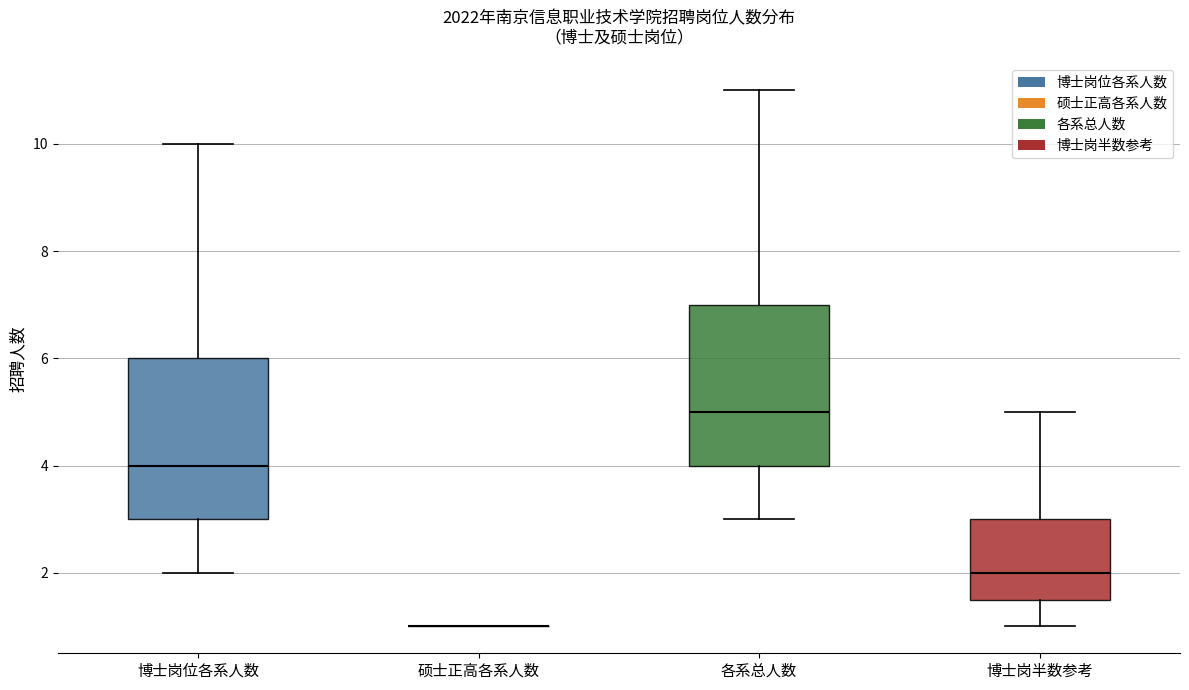

Reading left to right, transcribe this box plot: for each box, give where its median line is, the range the box spans, and where its two whiskers end, as read against the y-axis. The values are not printed on the chart, so give them approximately, as read against the axis.

博士岗位各系人数: median 4.0, box 3.0 to 6.0, whiskers 2.0 to 10.0
硕士正高各系人数: box collapsed to a line at 1.0, whiskers 1.0 to 1.0
各系总人数: median 5.0, box 4.0 to 7.0, whiskers 3.0 to 11.0
博士岗半数参考: median 2.0, box 1.6 to 3.0, whiskers 1.0 to 5.0